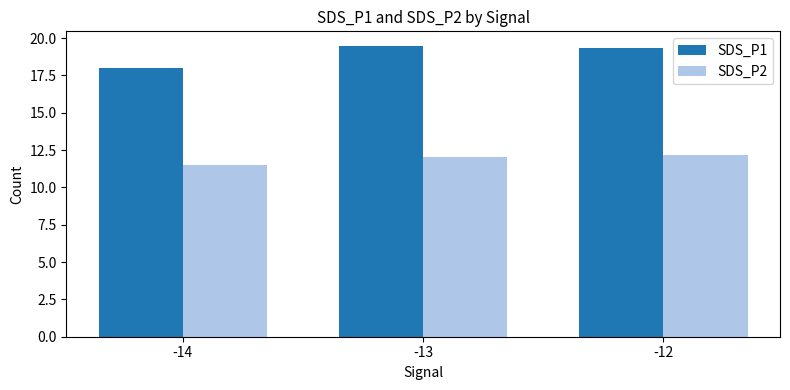

Which series has the widest spread of values?

SDS_P1